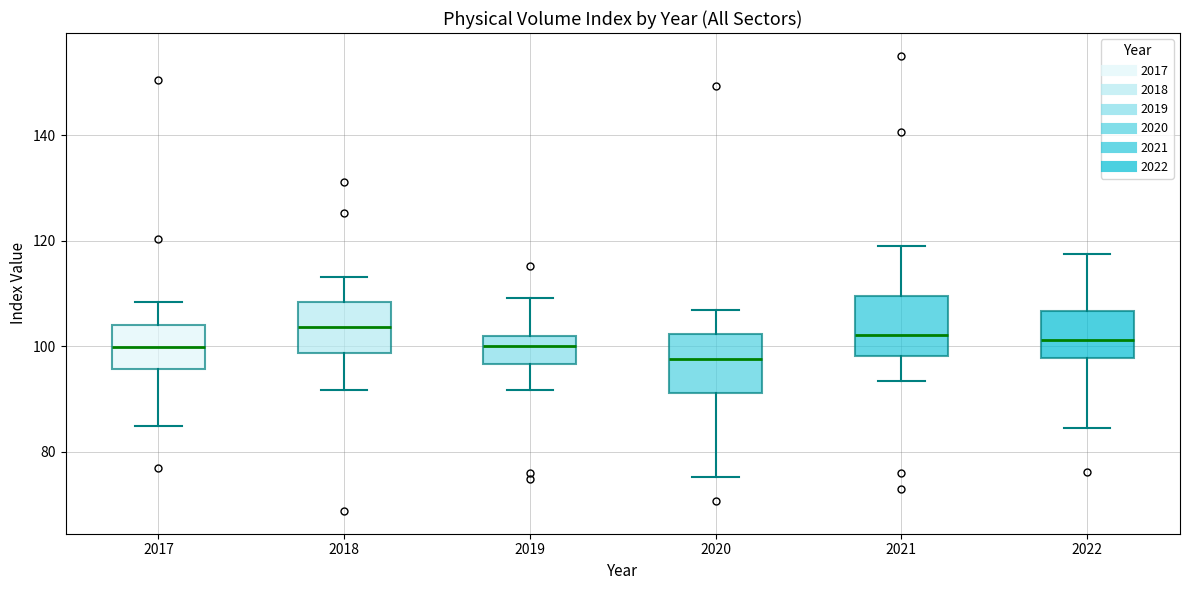

Reading left to right, read every box against the y-axis: the position of its median line, the range the box covers, and the ends of its whiskers. The values are not printed on the chart, so give them approximately, as read against the axis.

2017: median 100, box 96 to 104, whiskers 84 to 108
2018: median 104, box 98 to 108, whiskers 92 to 114
2019: median 100, box 96 to 102, whiskers 92 to 110
2020: median 98, box 92 to 102, whiskers 76 to 106
2021: median 102, box 98 to 110, whiskers 94 to 120
2022: median 102, box 98 to 106, whiskers 84 to 118